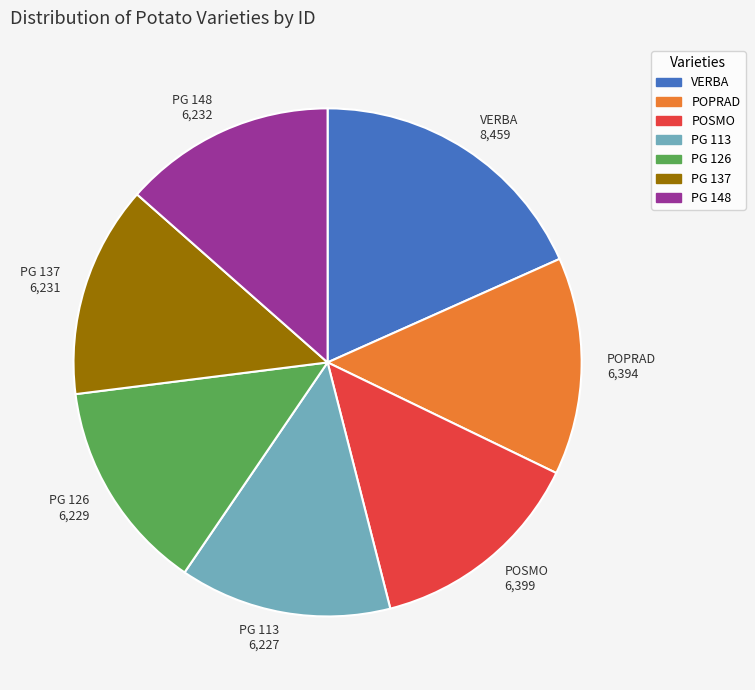

Does PG 113 account for over 50% of the chart?

No